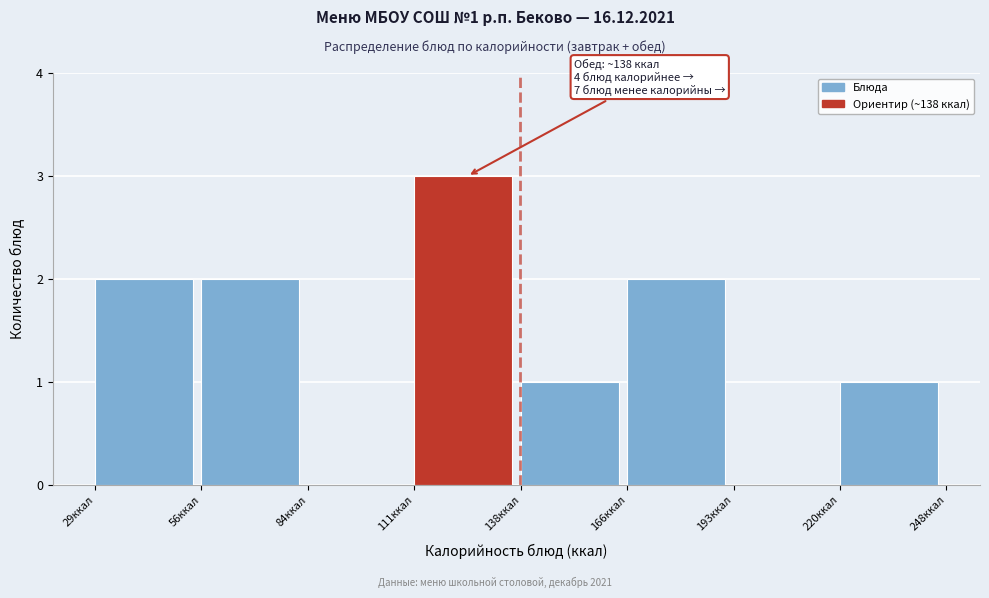

Over which range of the x-axis is the bar tallest?

110 to 140